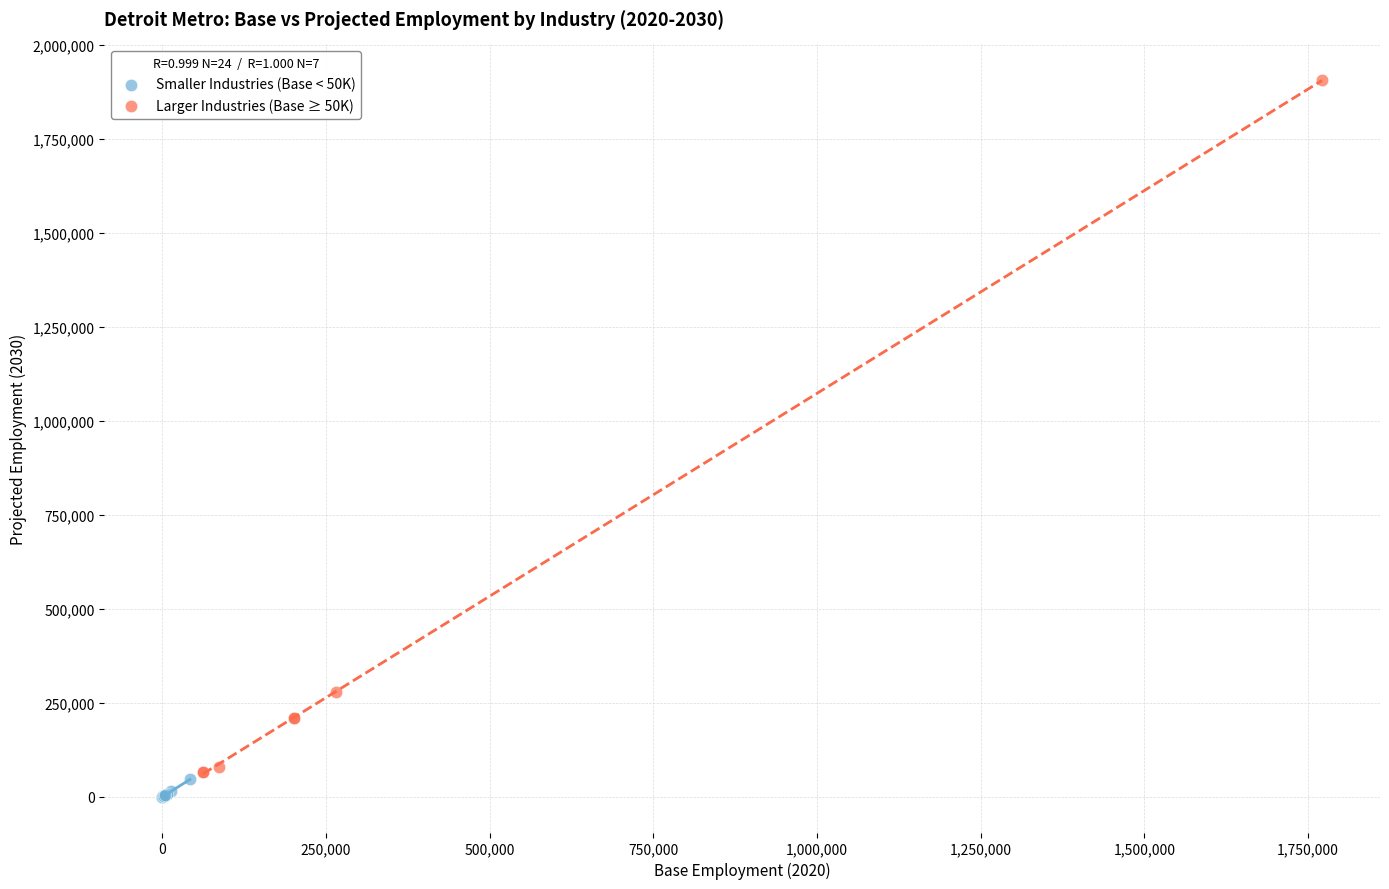

Which series contains the highest Y value?

Larger Industries (Base ≥ 50K)